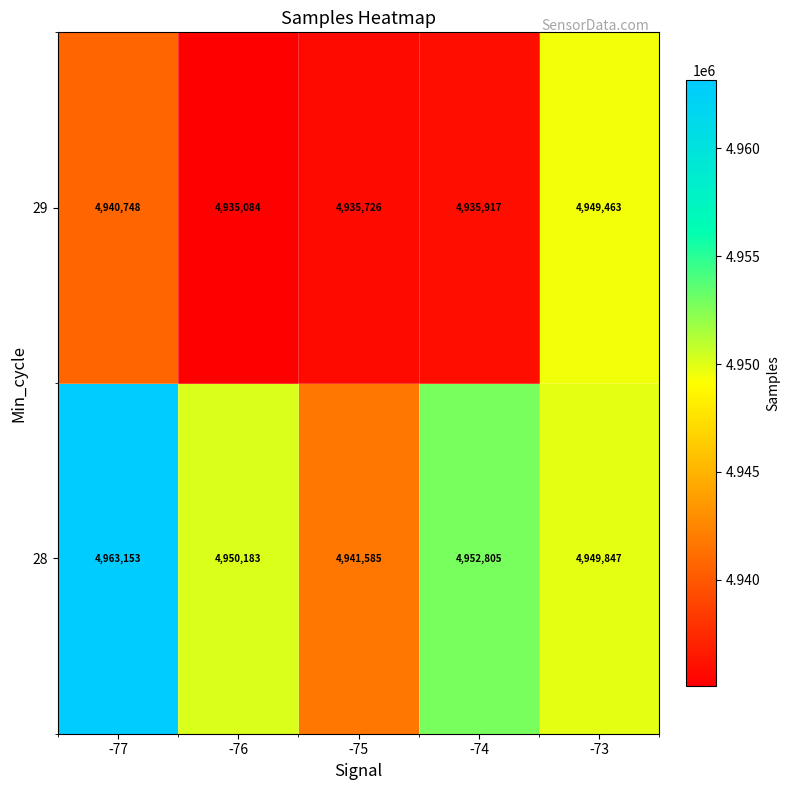

What is the difference between the maximum and second lowest values in the 29 series?

13737